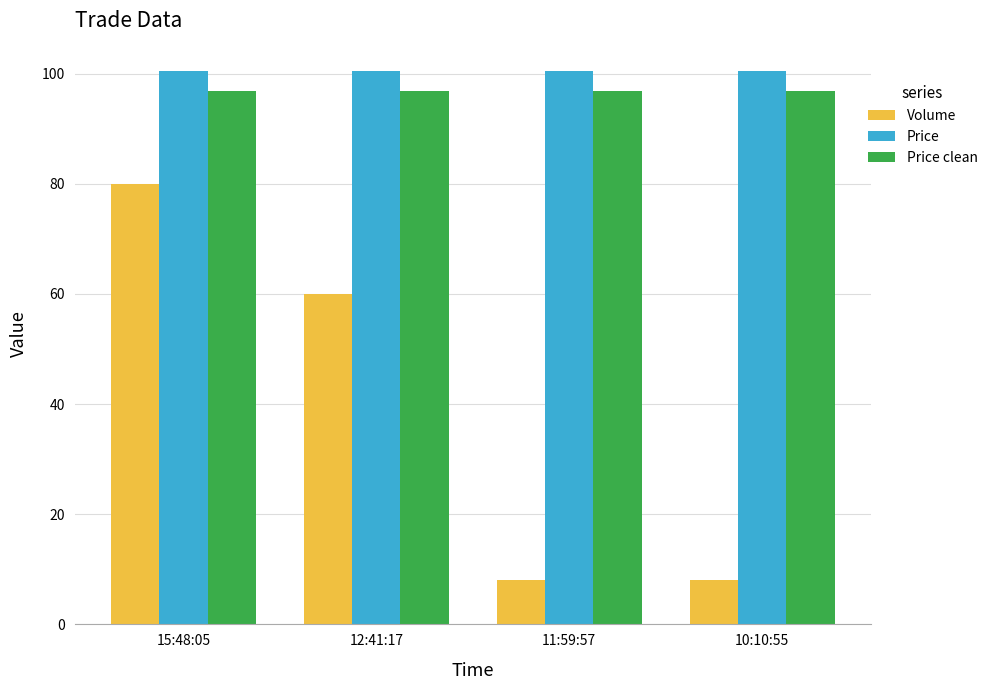

What is the maximum value for Volume?

80.0